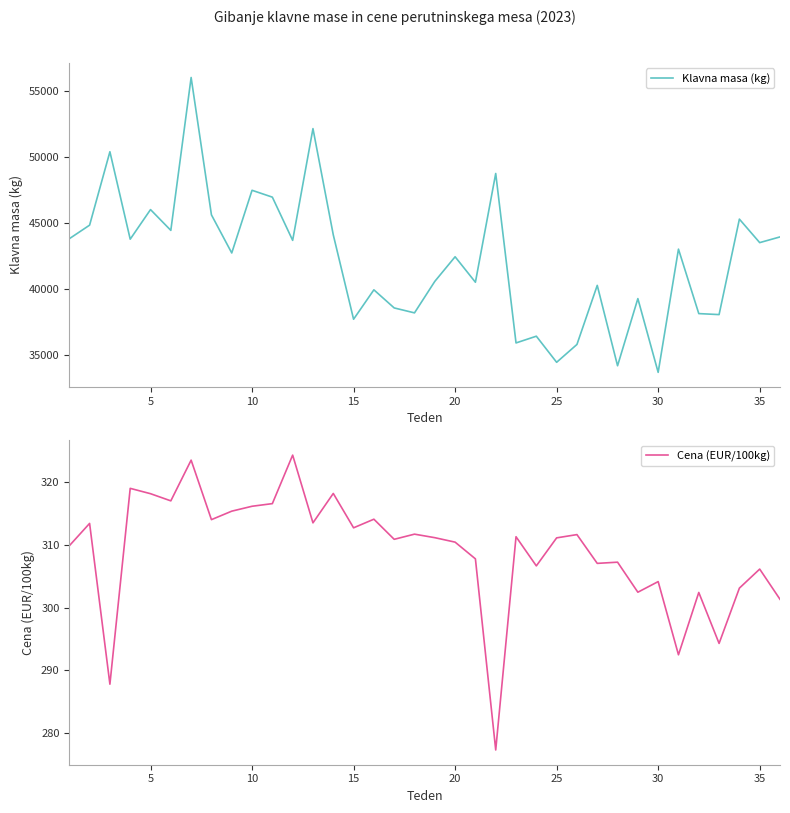

Does the chart have visible grid lines?

No